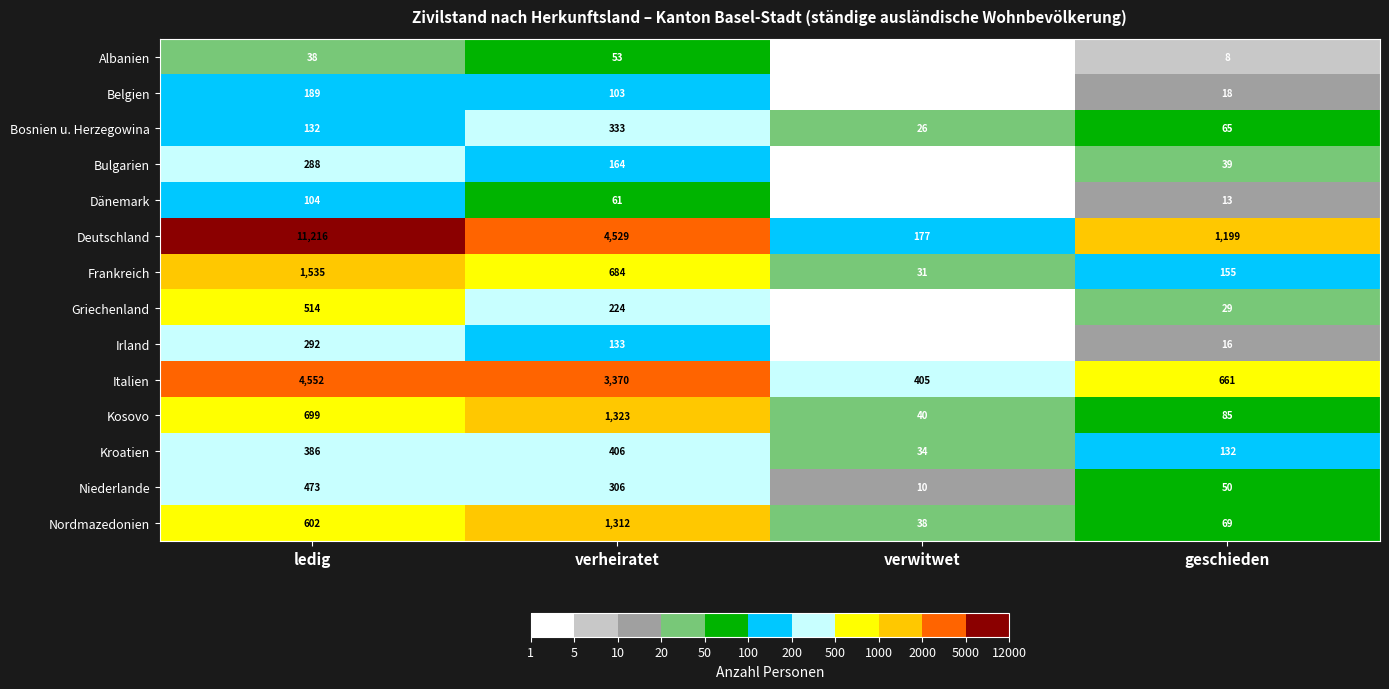

What is the total value across all series at ledig?

21020